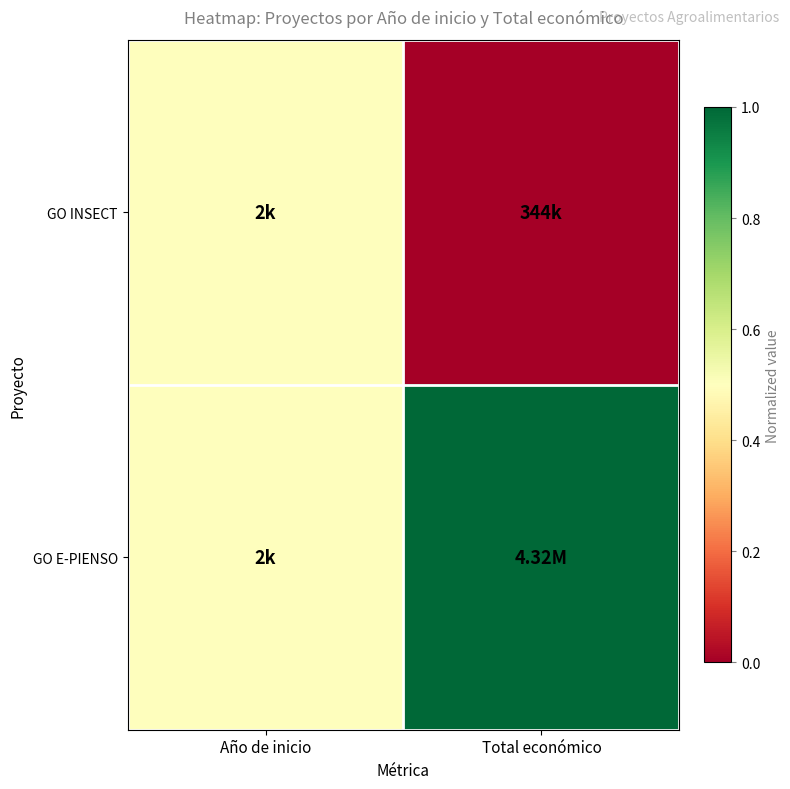

What is the total value across all series at Año de inicio?

1.0